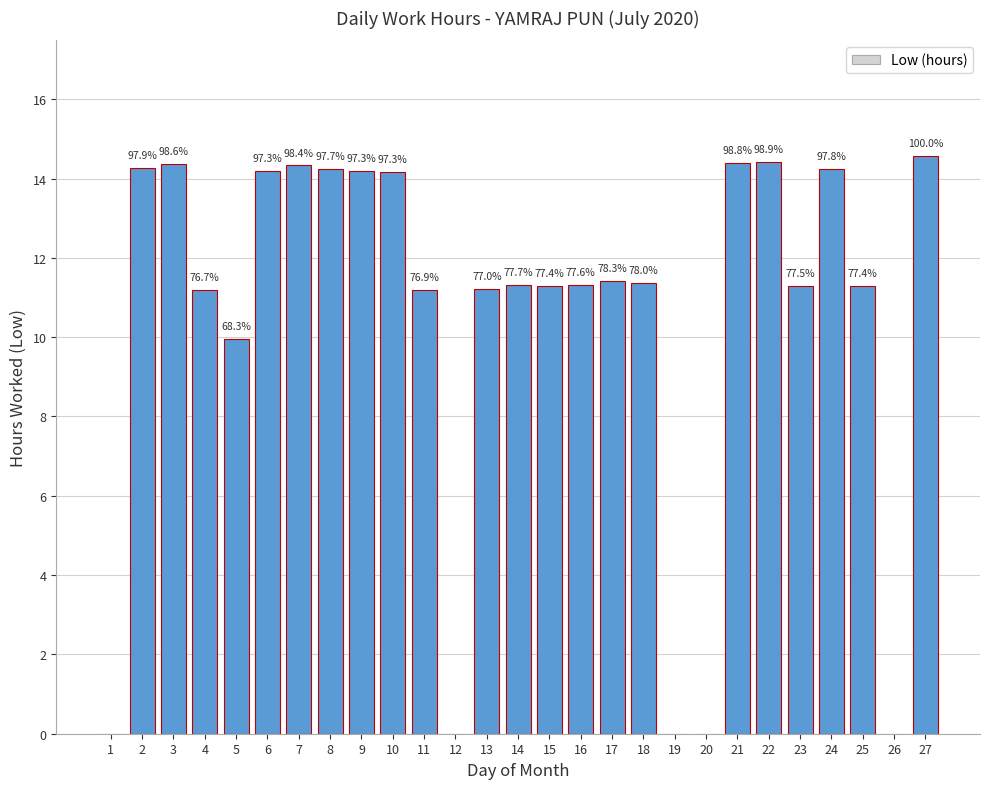

How many categories are shown in the chart?

27